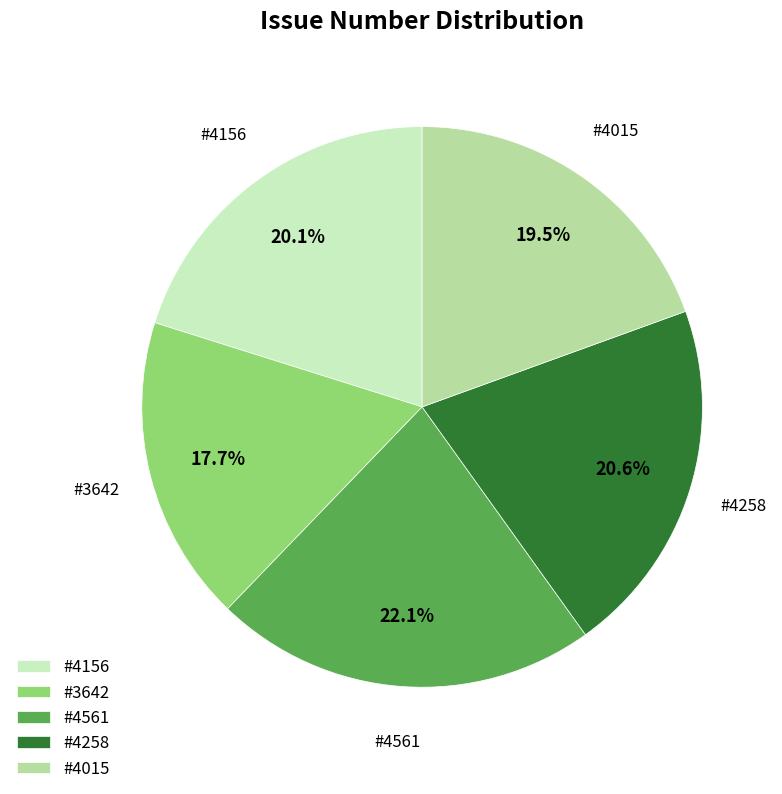

What is the ratio of the value at #4561 to the value at #4015?

1.1